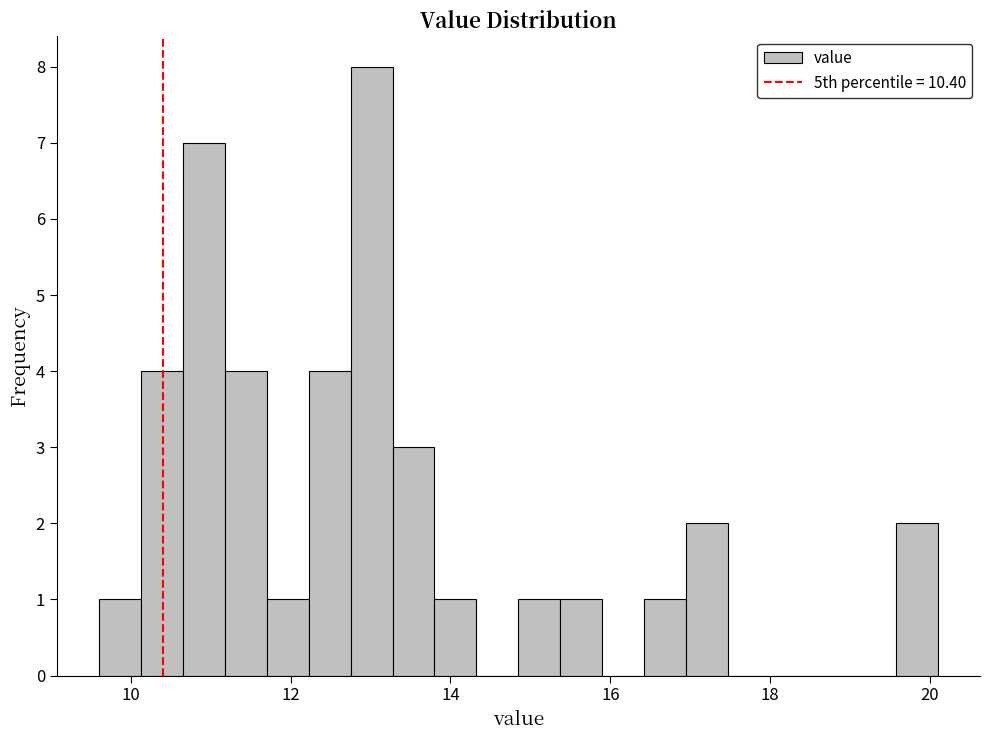

Read against the x-axis, roughly where is the centre of the tallest bar?

13.0